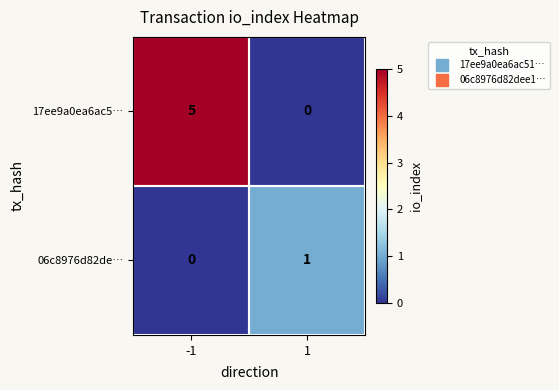

The 06c8976d82de… series shows 0 at -1. True or false?

True